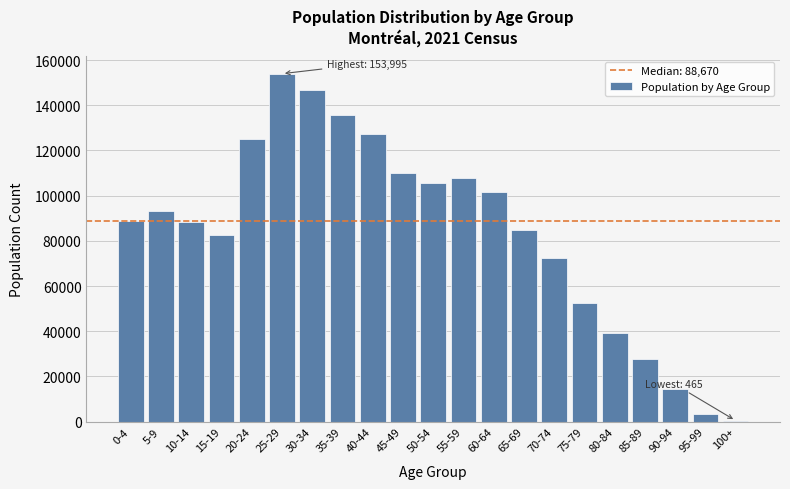

Is it true that the value at 80-84 is 21430?

False